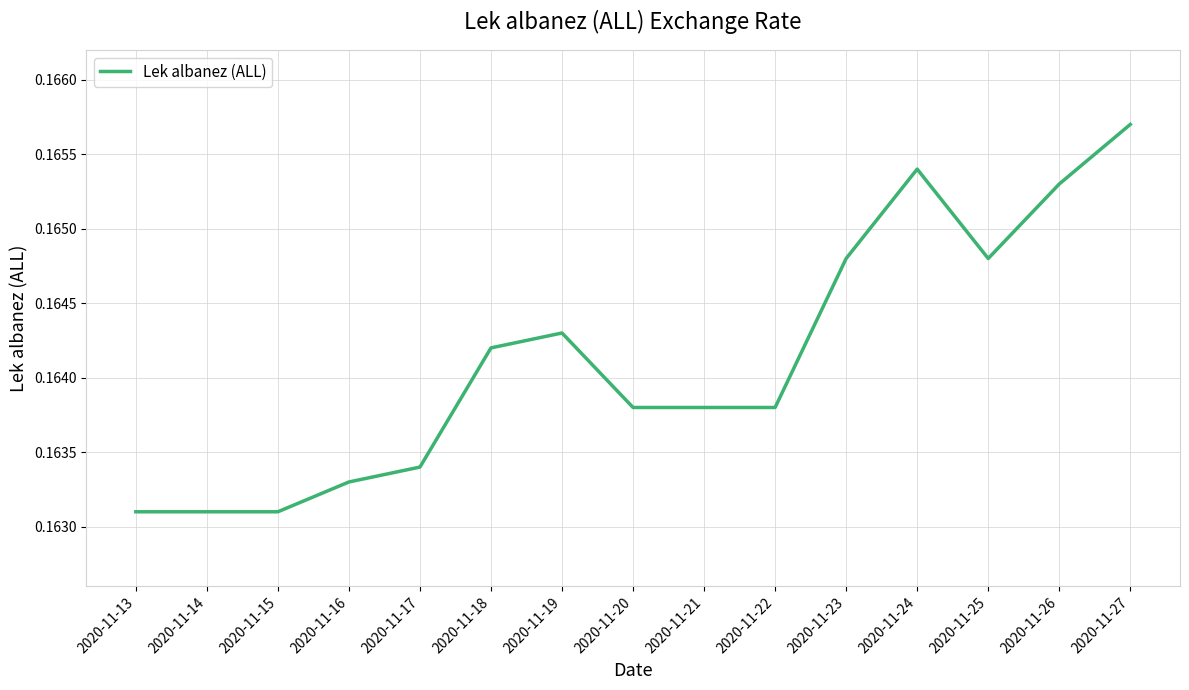

Between 2020-11-22 and 2020-11-27, which is larger?

2020-11-27